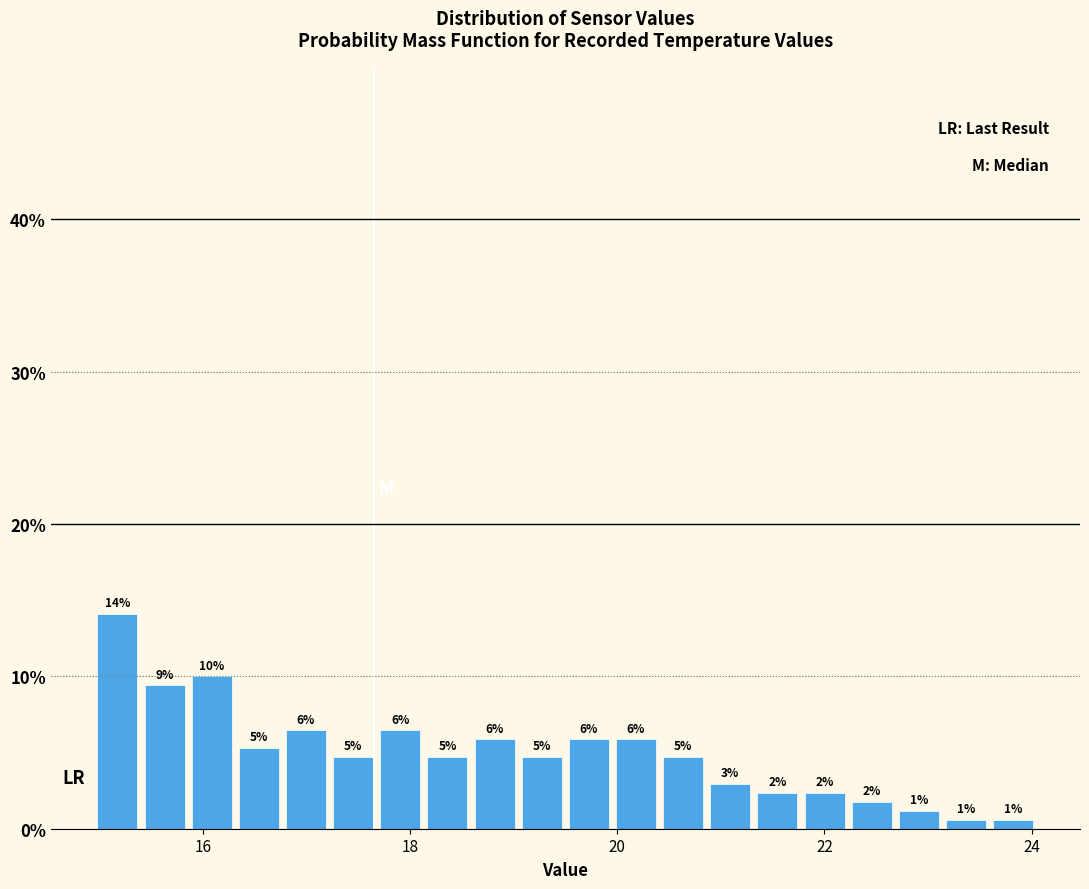

Read against the x-axis, roughly where is the centre of the tallest bar?

15.2